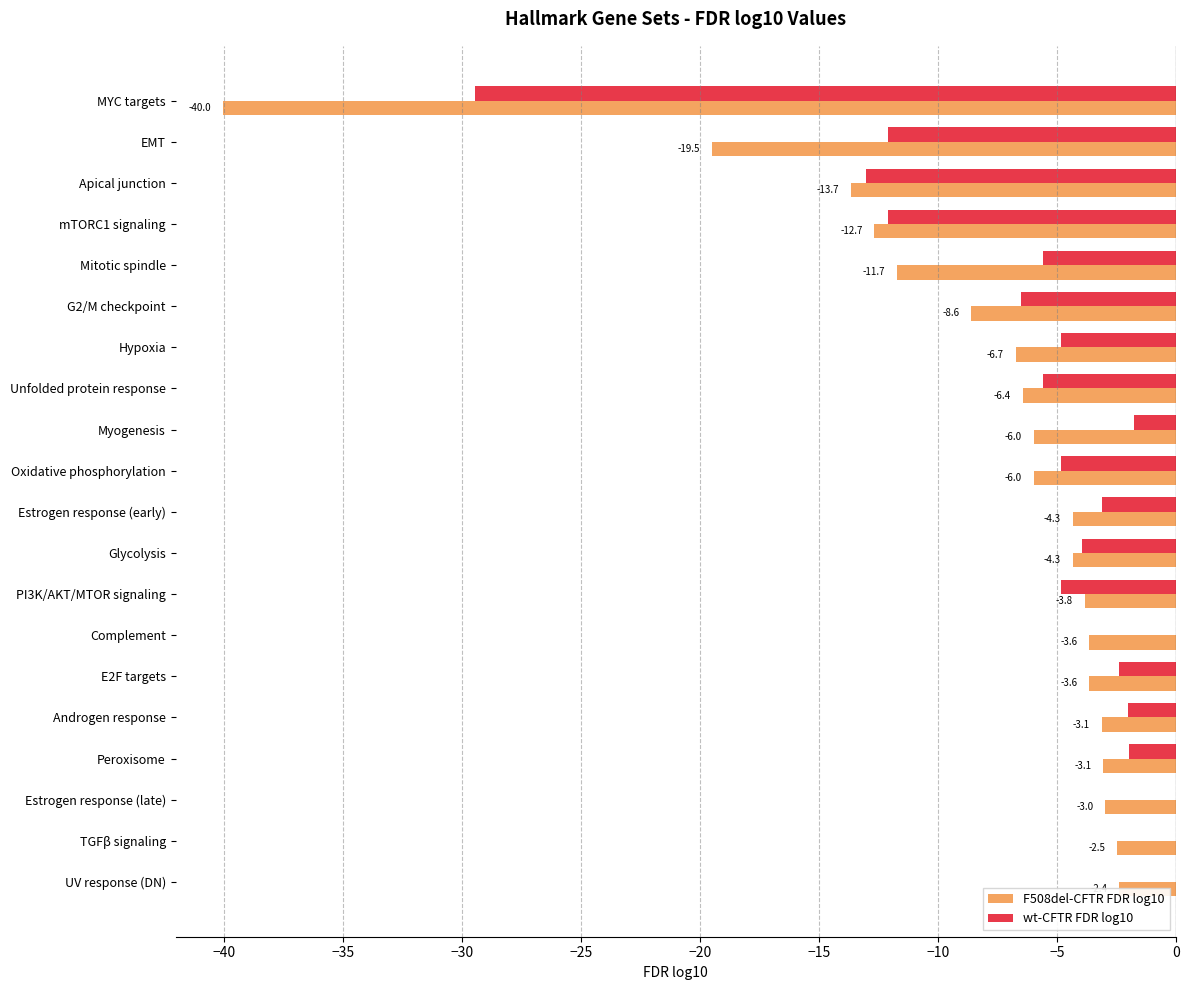

How many data points does each series have?

20